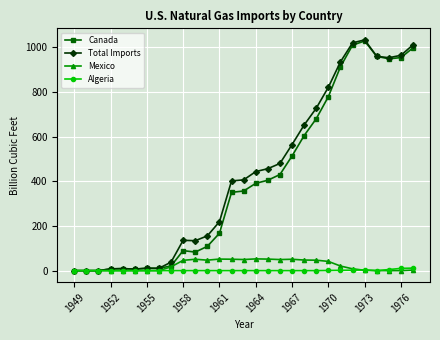

What is the greatest value displayed?

1032.9